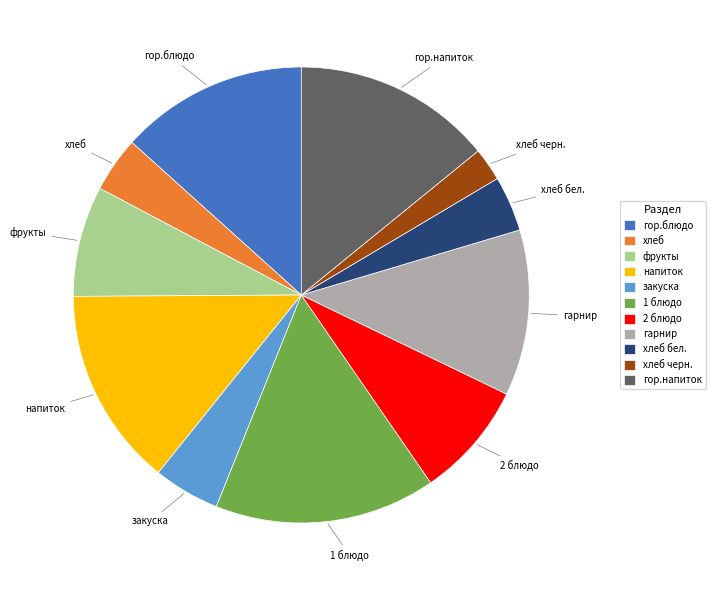

How many segments does this pie chart have?

11